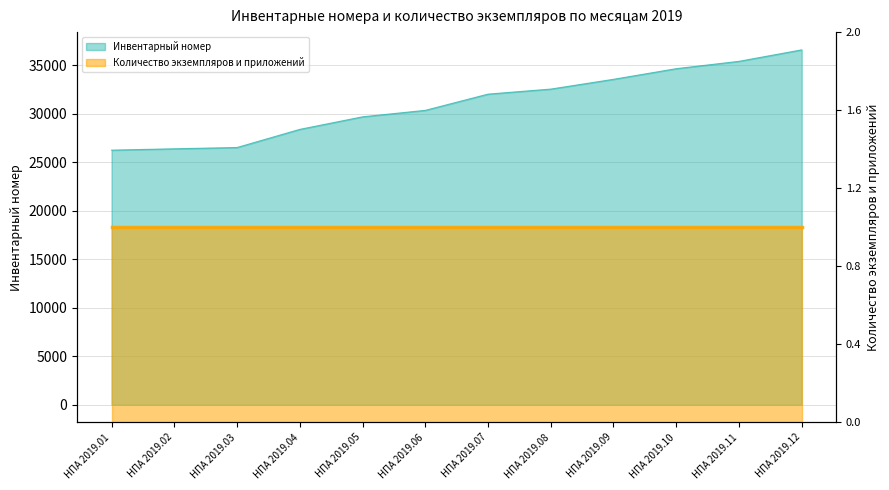

What is the approximate value at НПА 2019.11?

35394